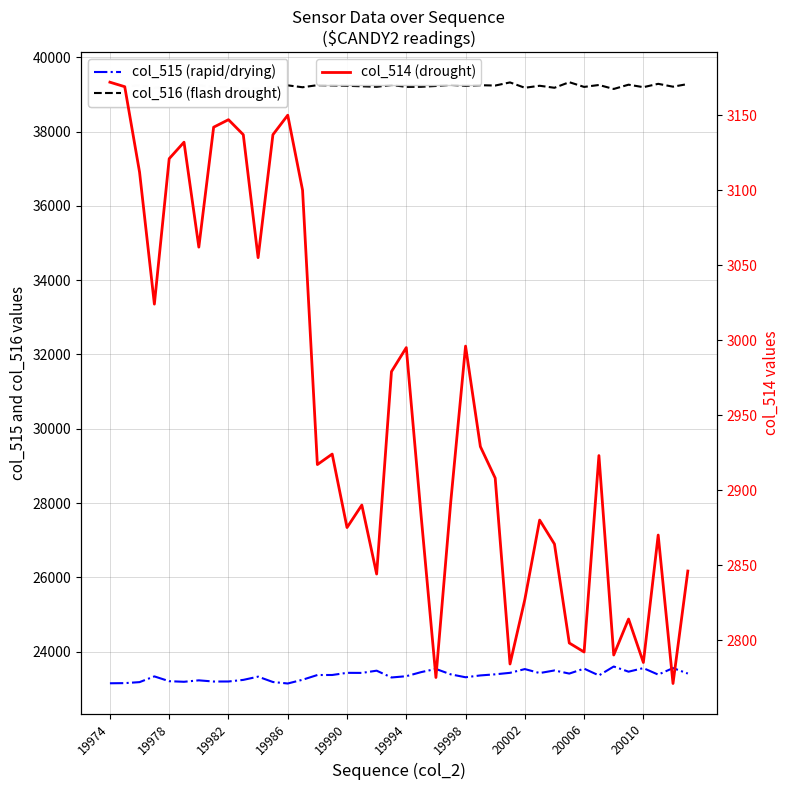

Is this an area chart (filled region under the line)?

No